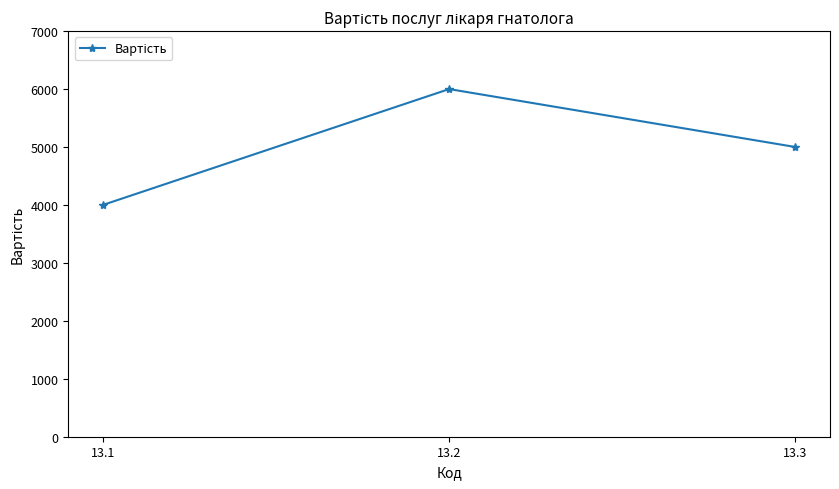

What value does the data have at 13.1, to the nearest 10?

4000